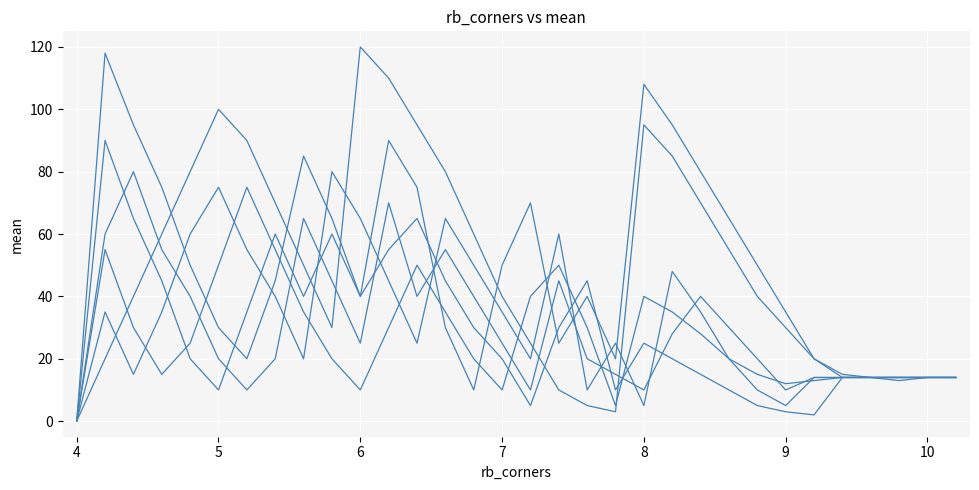

Is this an area chart (filled region under the line)?

No